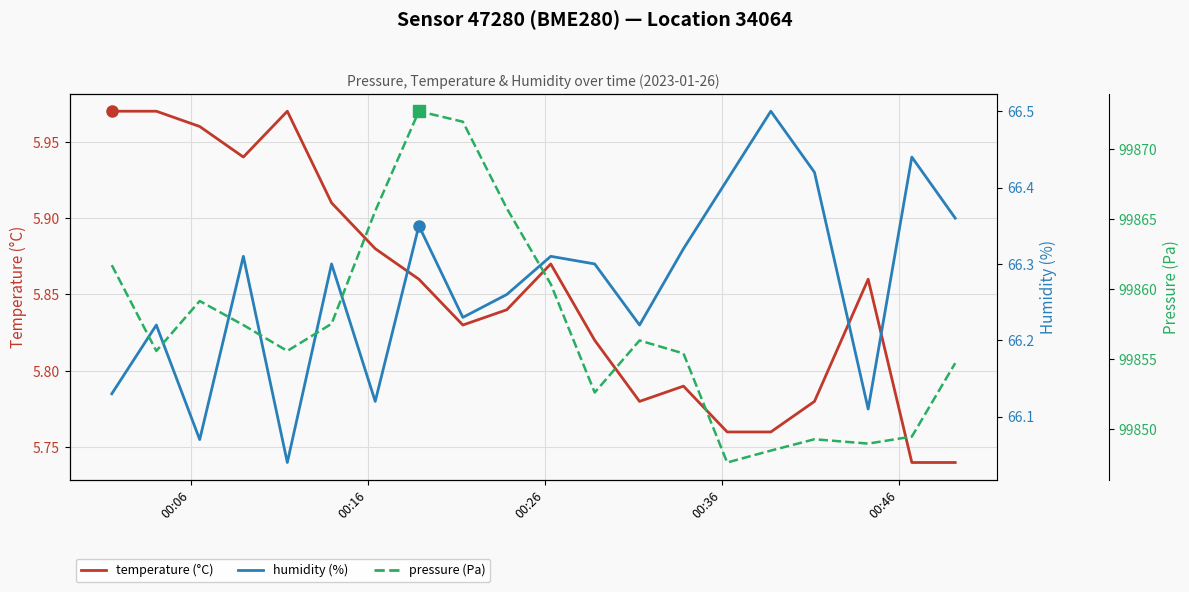

What is the difference between the maximum and second lowest values in the pressure series?

24.2